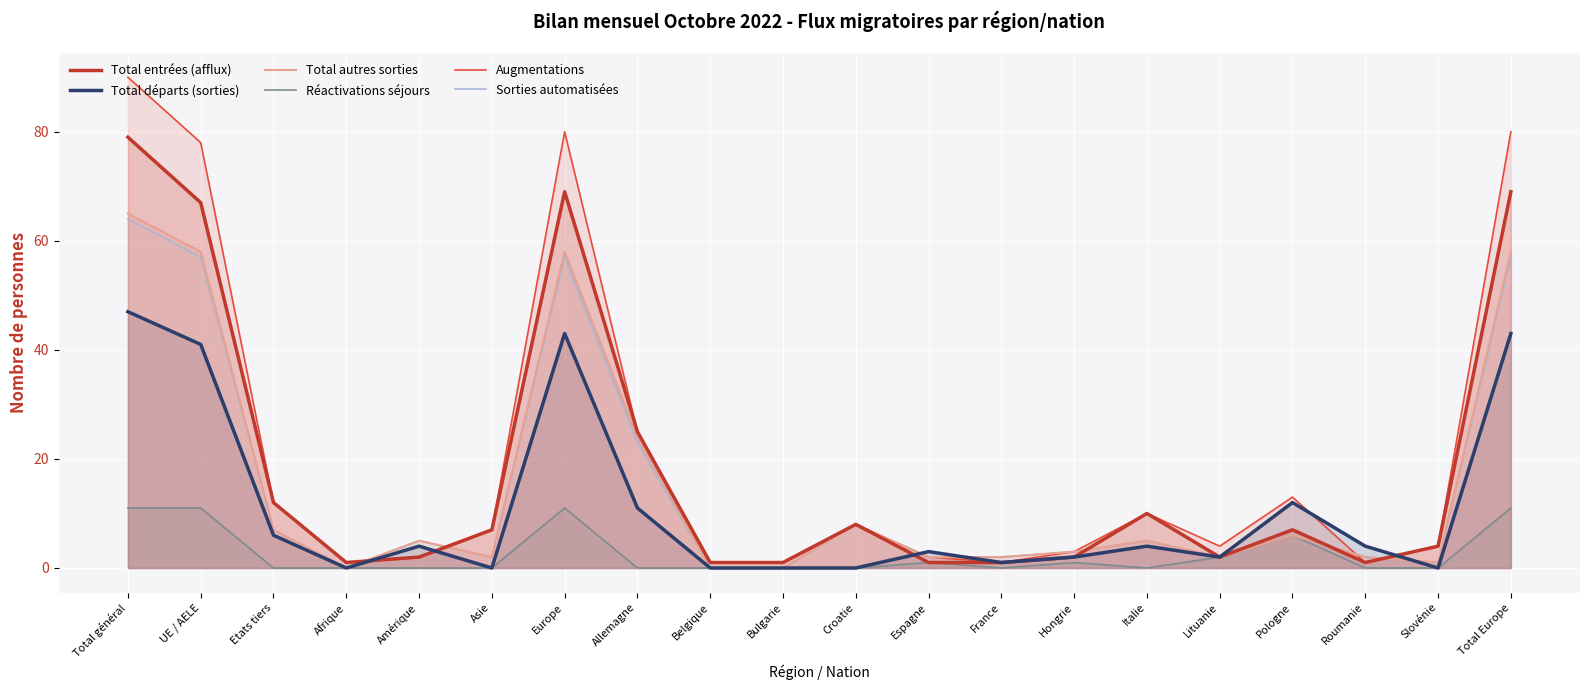

What is the average value of the Augmentations series?

21